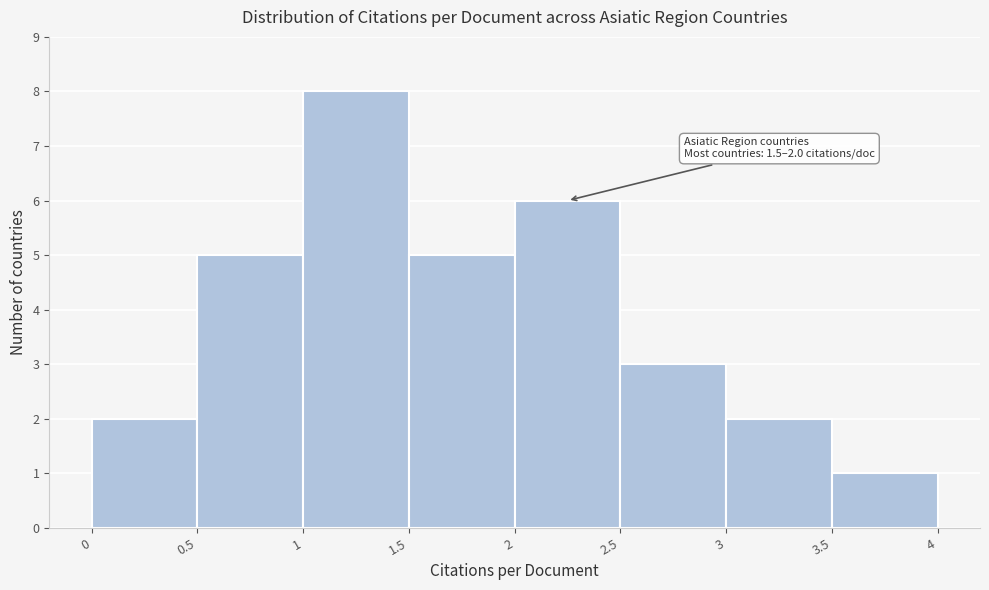

Over which range of the x-axis is the bar tallest?

1 to 1.5